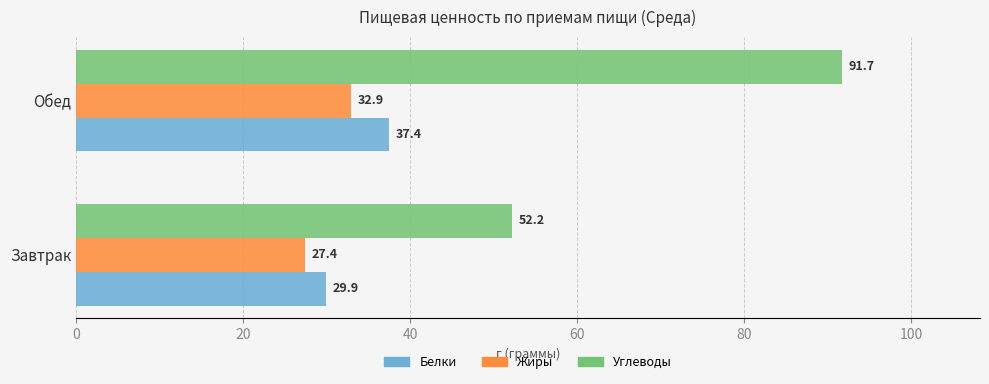

Is it true that Белки equals 45.9 at Завтрак?

False